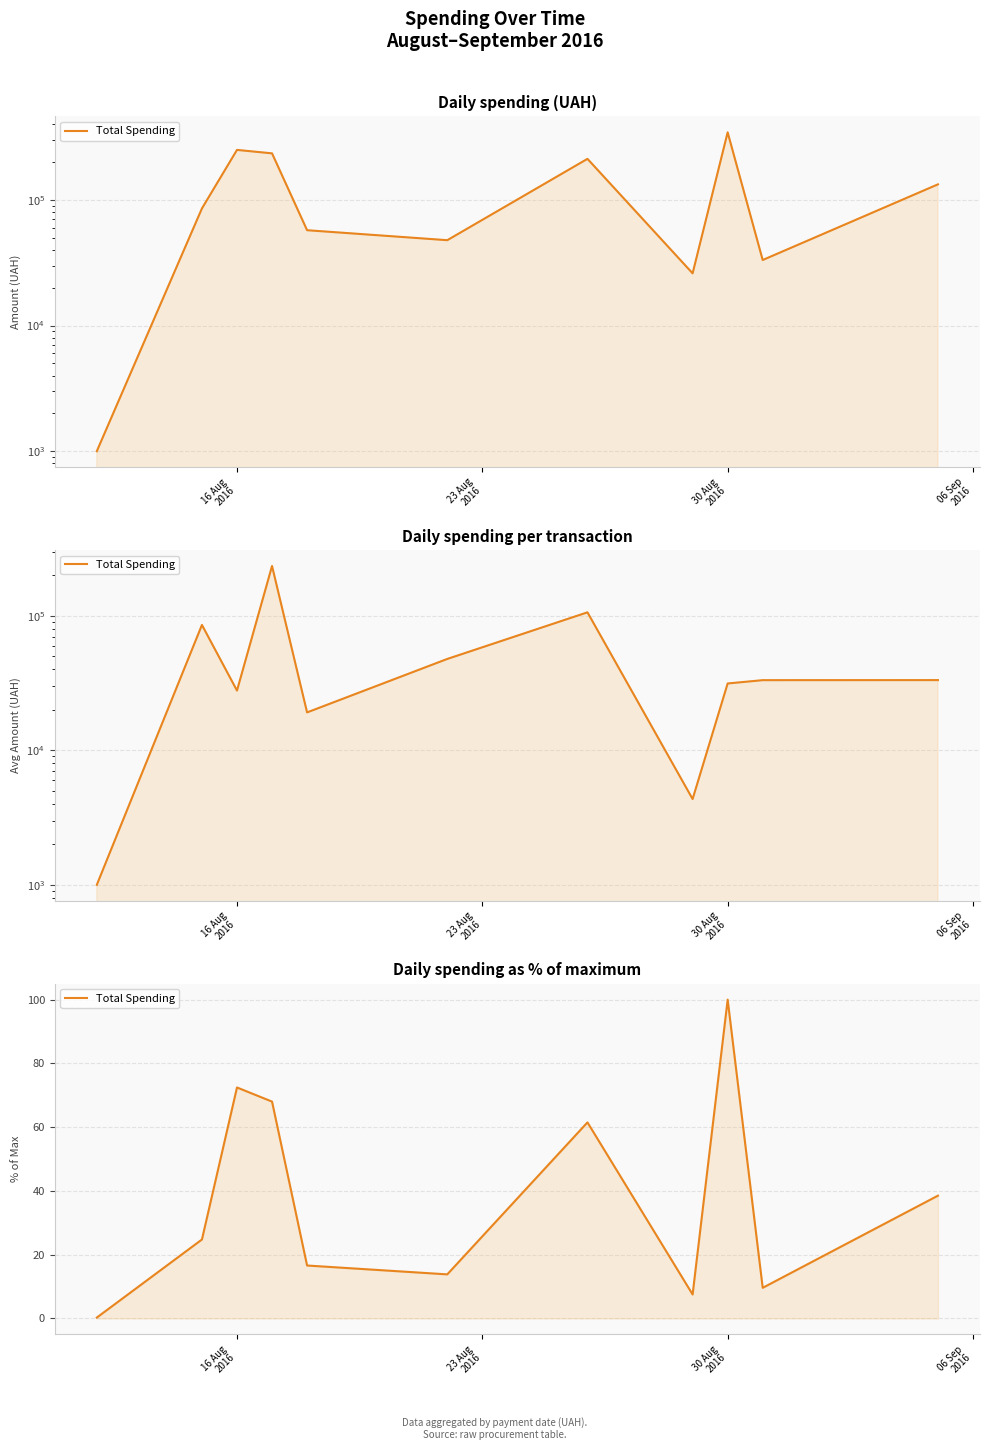

The chart shows a value of 81.1 at 6. True or false?

False